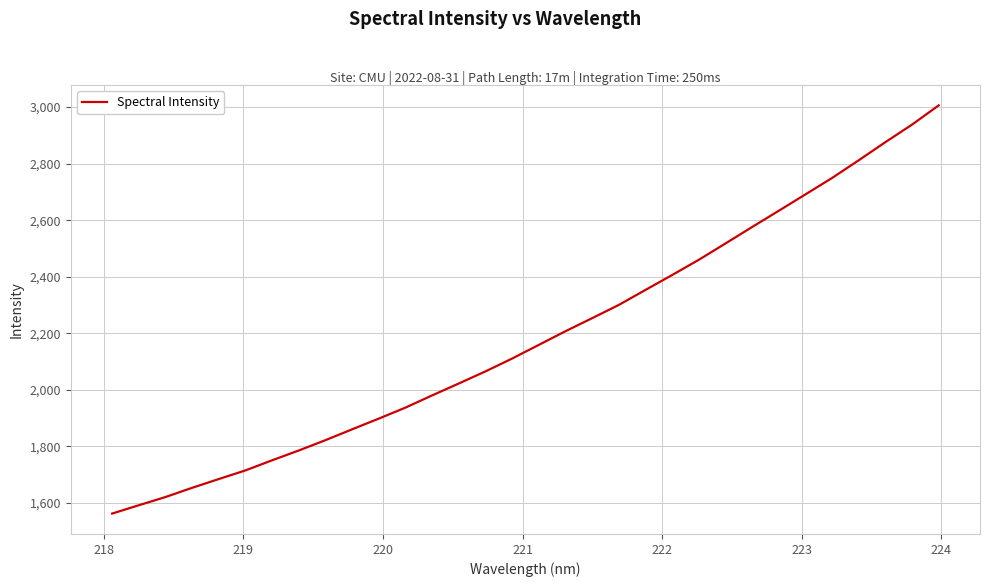

How many lines are shown in the chart?

1